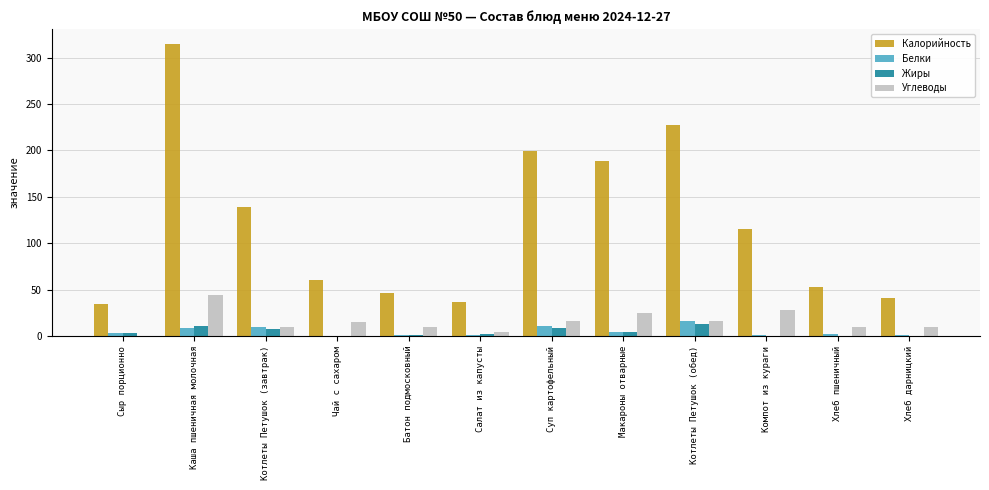

What are all the series names shown in the legend?

Калорийность, Белки, Жиры, Углеводы